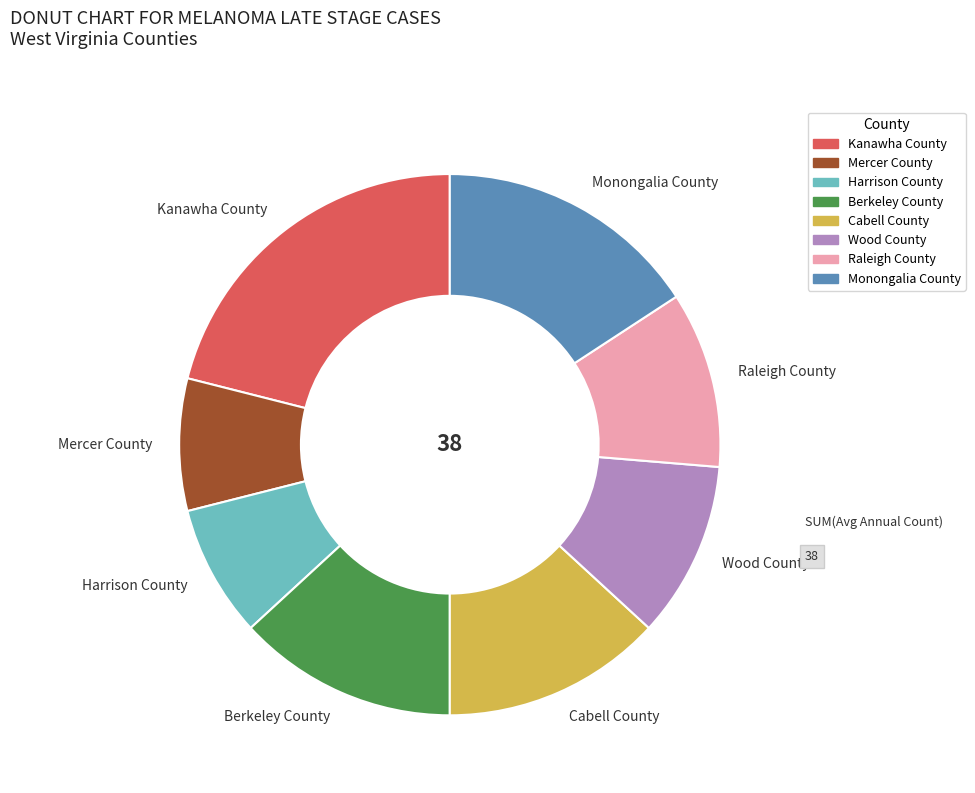

Is it true that Wood County is 11% of the pie?

True